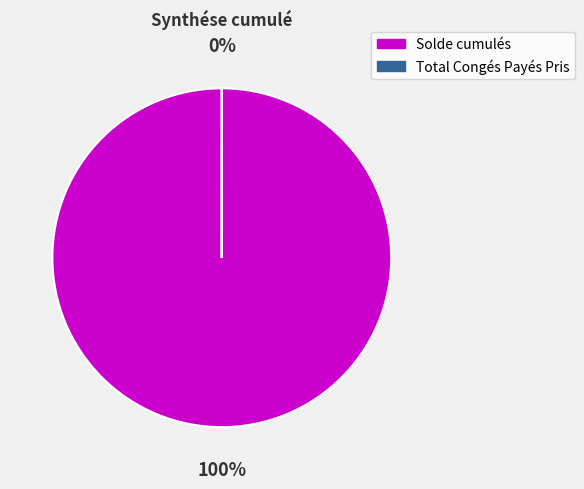

To the nearest percent, what is the average slice percentage?

50%